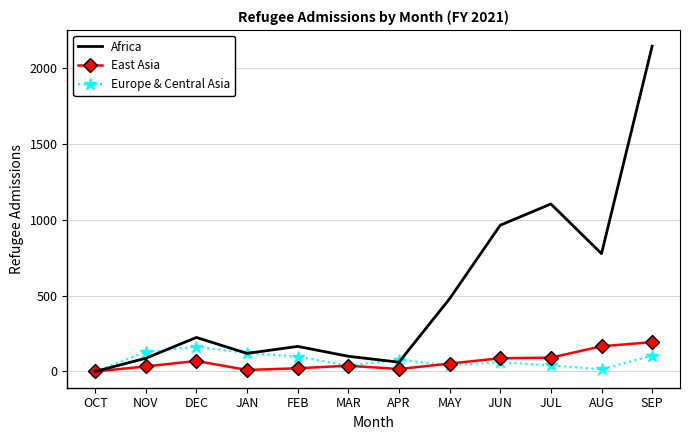

Rank the series at DEC from lowest to highest value.

East Asia, Europe & Central Asia, Africa